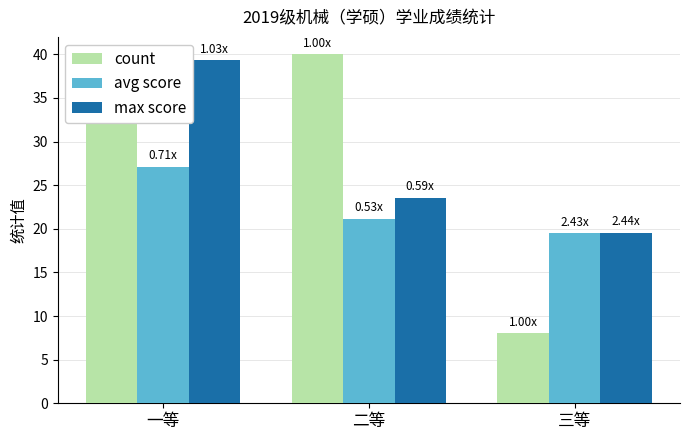

At which label is max score closest to 29?

二等